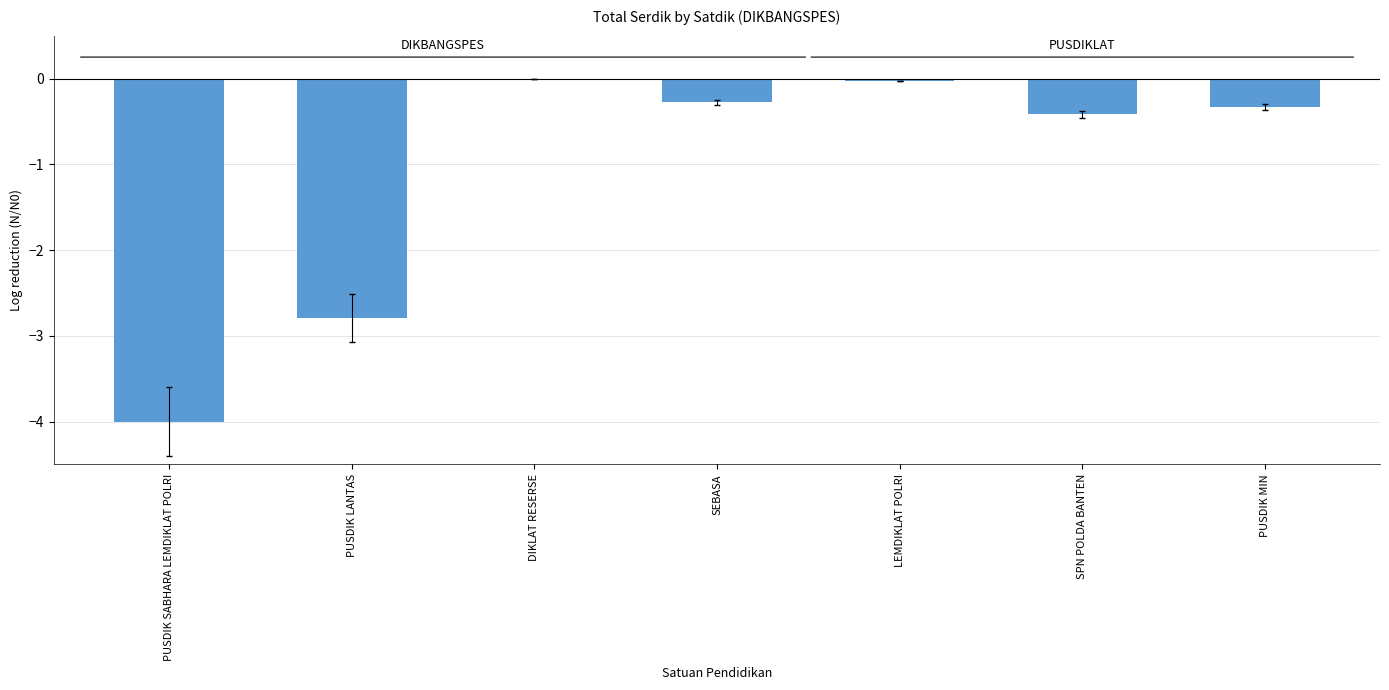

What is the sum of the values at PUSDIK MIN and SEBASA?

-0.6